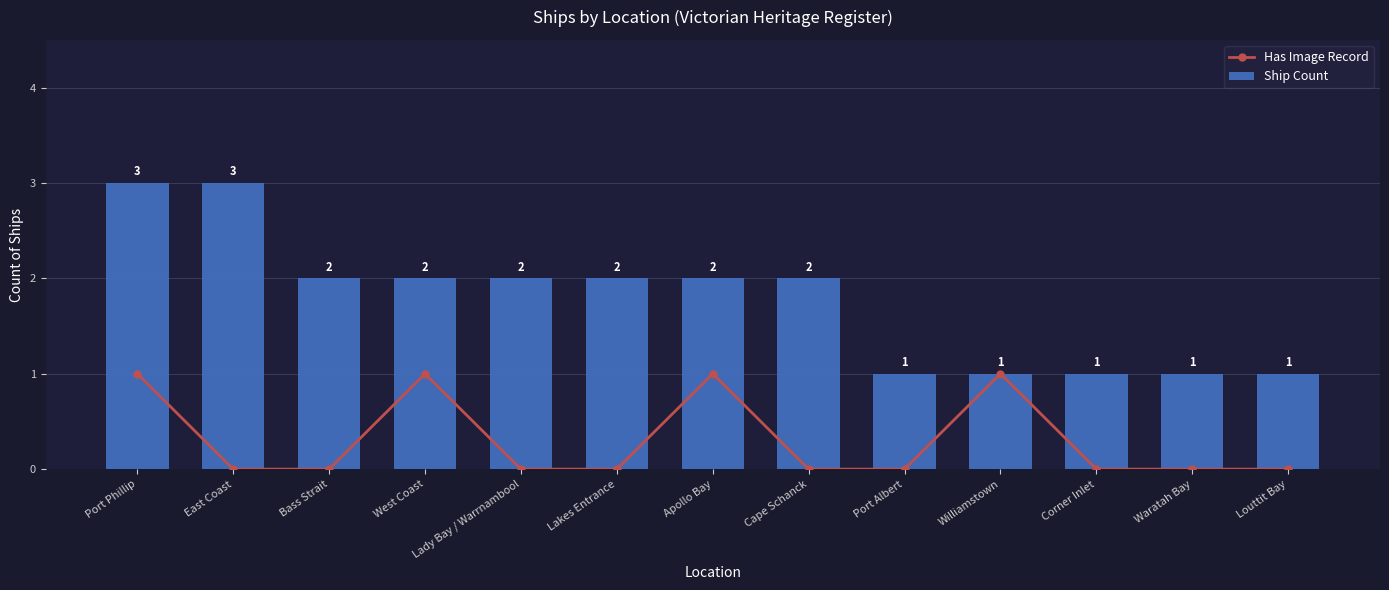

What is the difference between the highest and lowest values at East Coast?

3